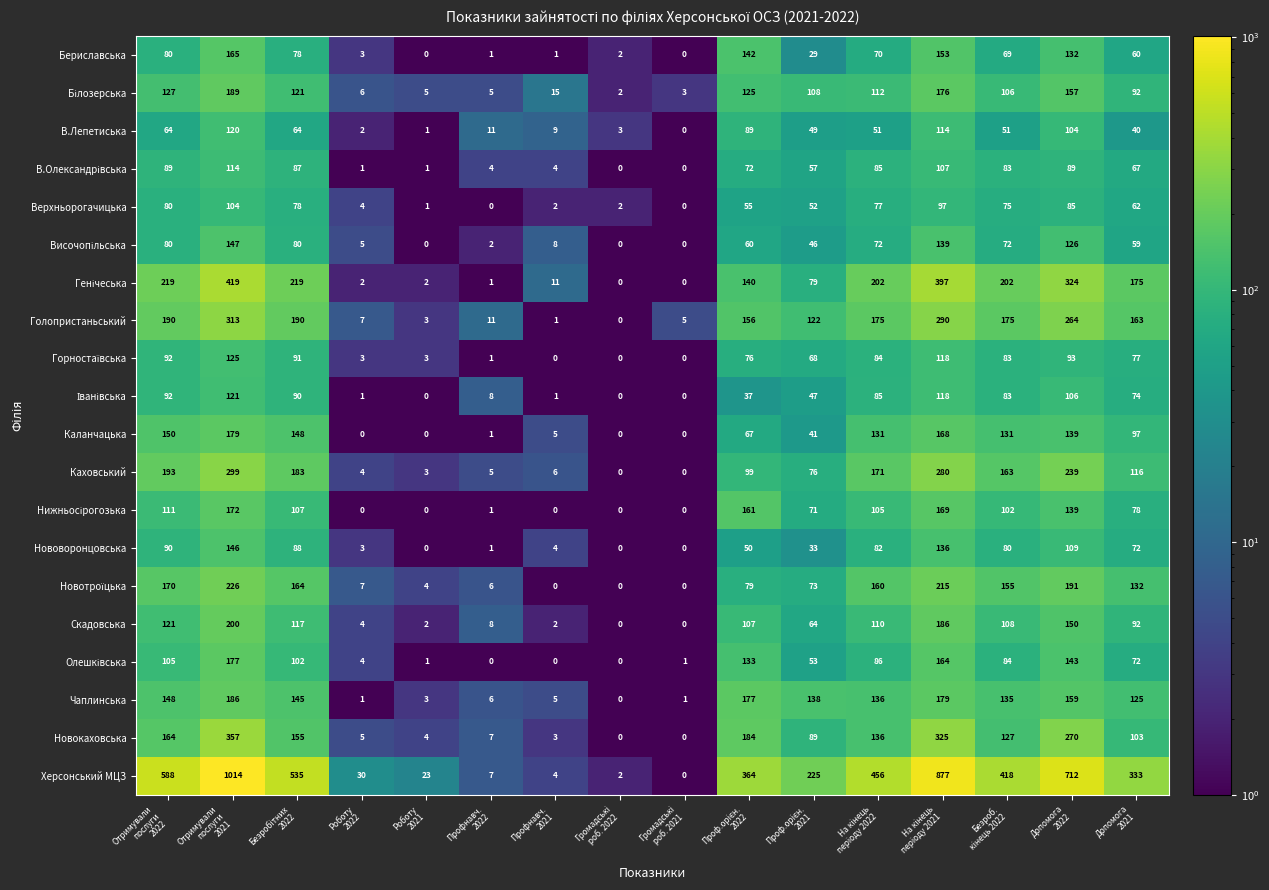

What is the average value of the В.Лепетиська series?

48